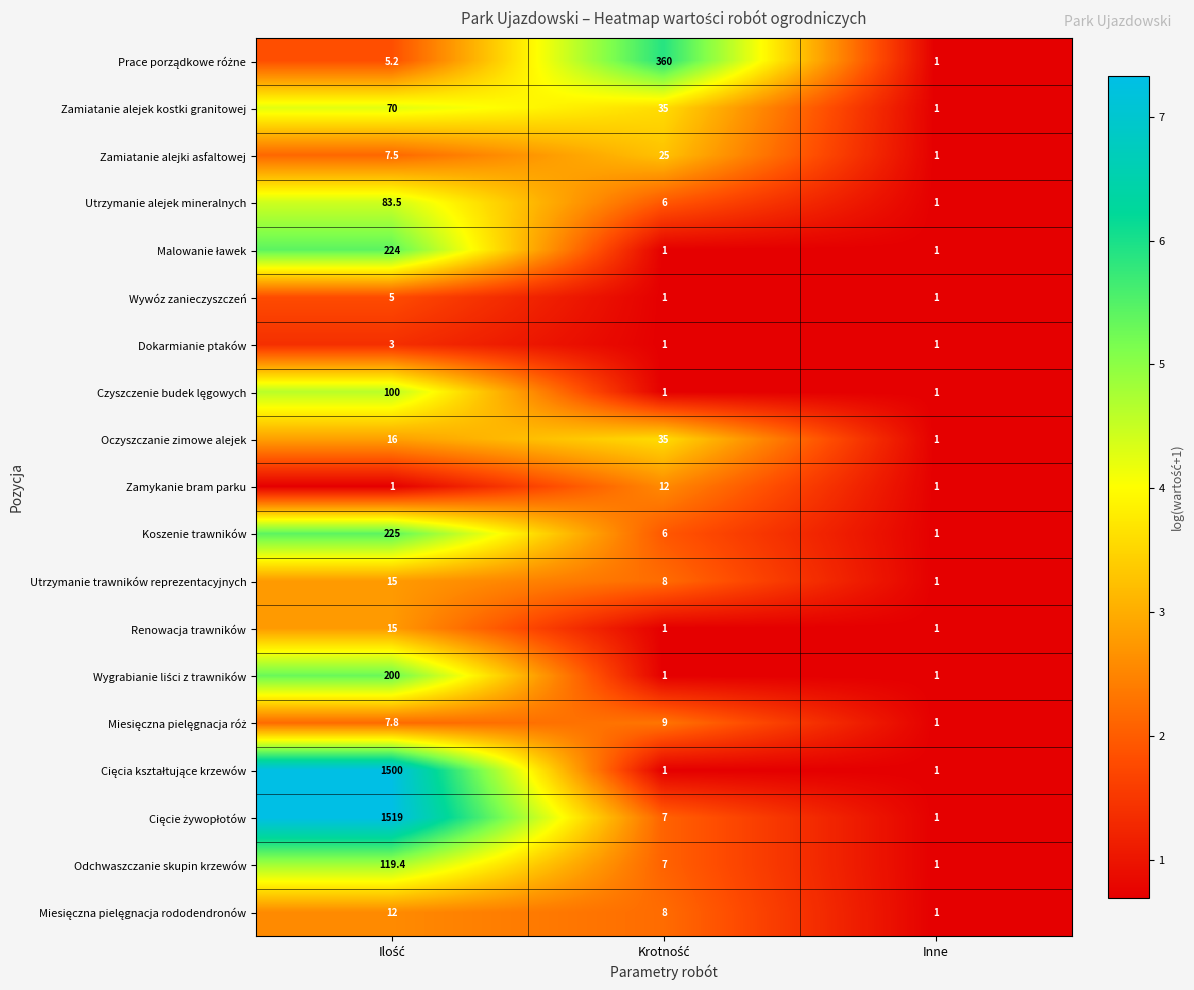

What is the difference between the maximum and minimum values in the Oczyszczanie zimowe alejek series?

34.0